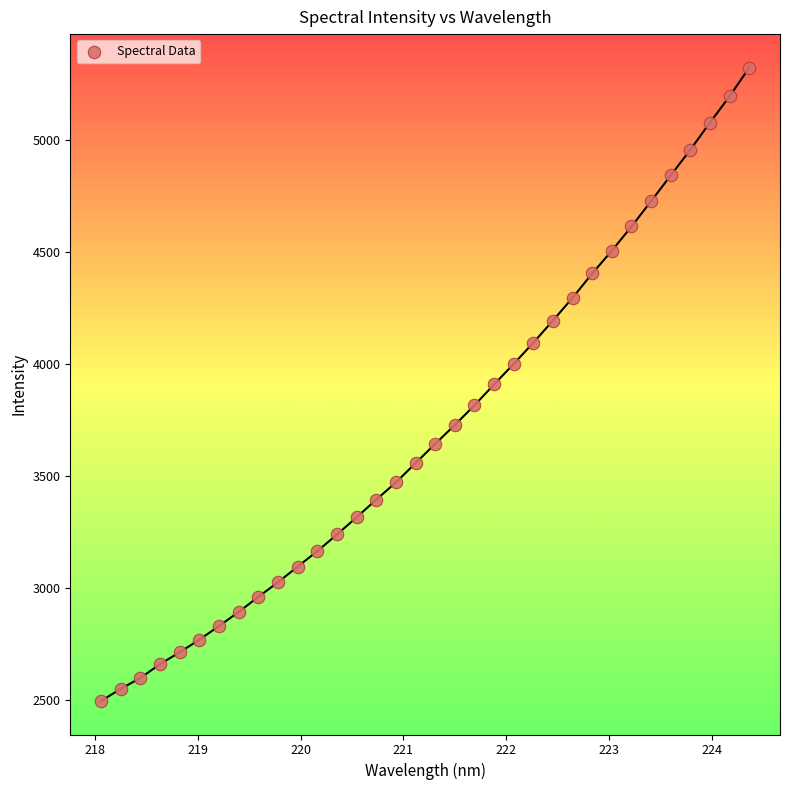

What is the range of Y values (max minus min)?

2826.9